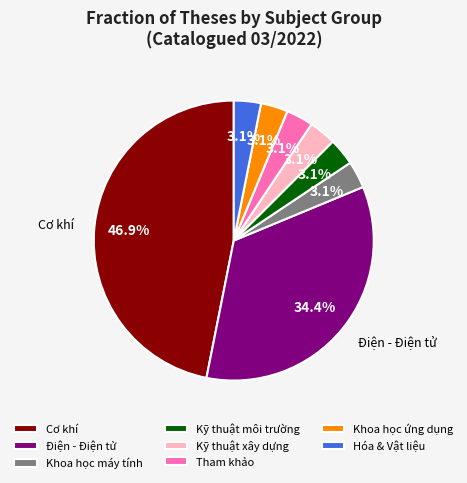

Is there a majority slice in this chart?

No